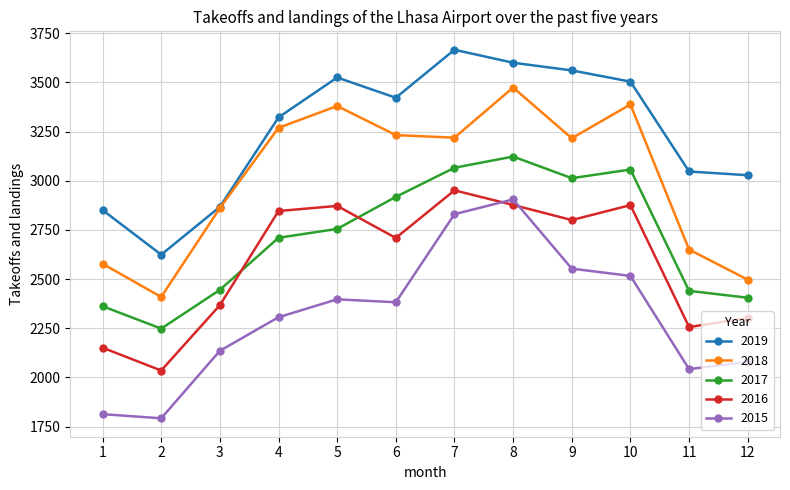

How many intersections are there between 2015 and 2016?

2